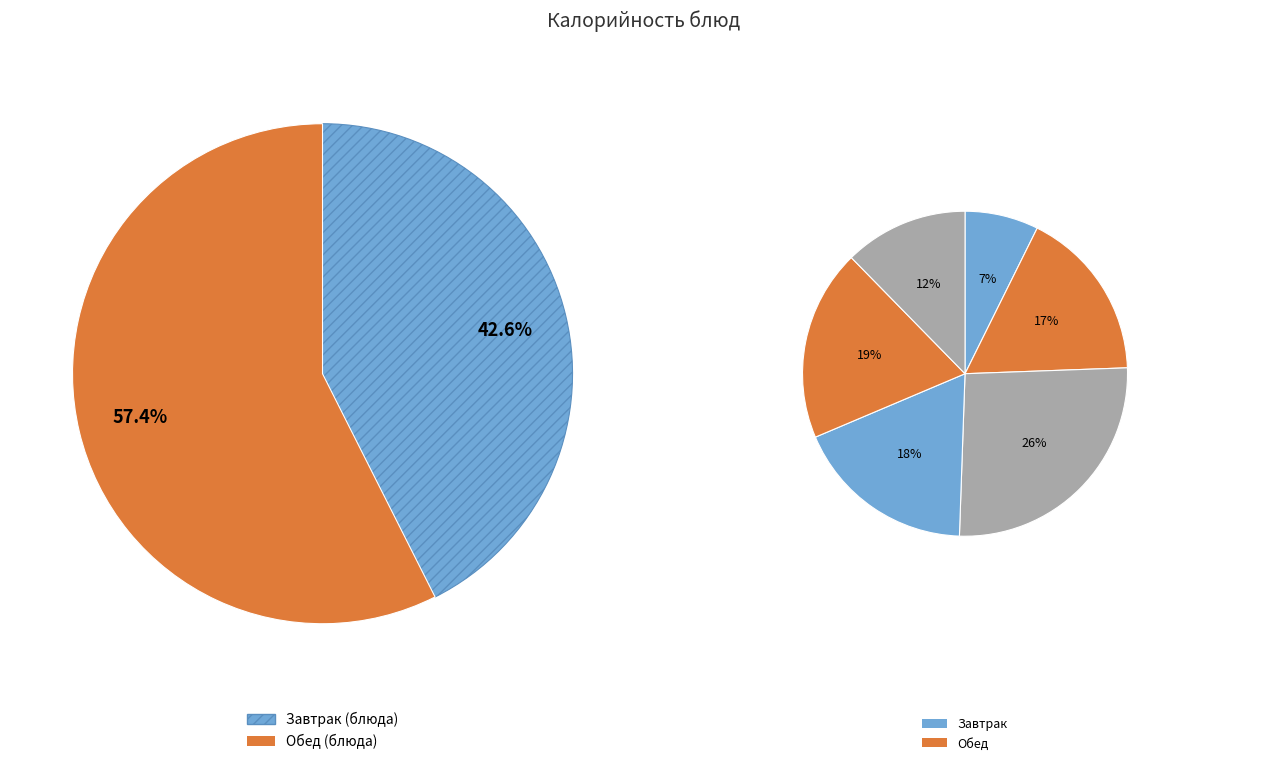

What percentage is the Котлета из фарша птицы slice, to the nearest percent?

15%